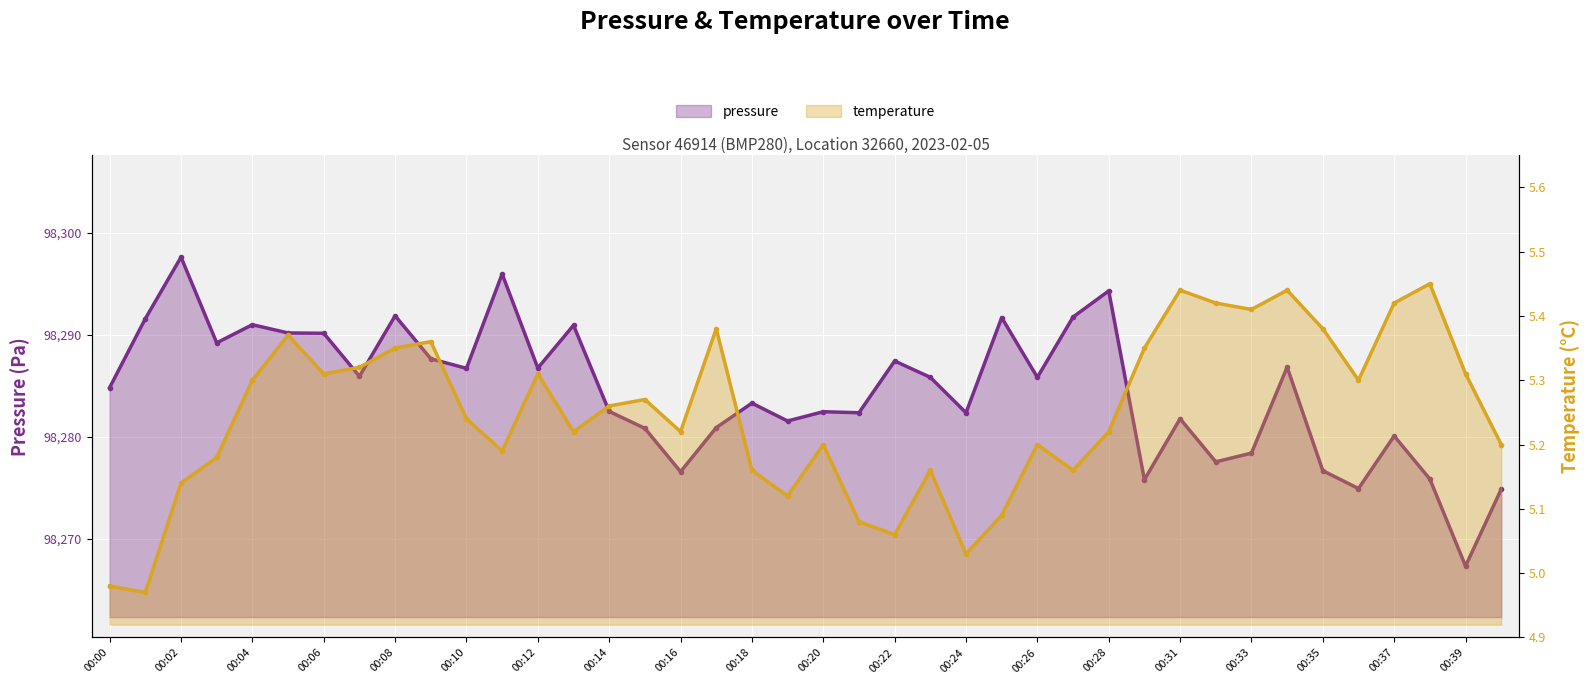

What is the spread (max minus min) of values at 21?

98277.3